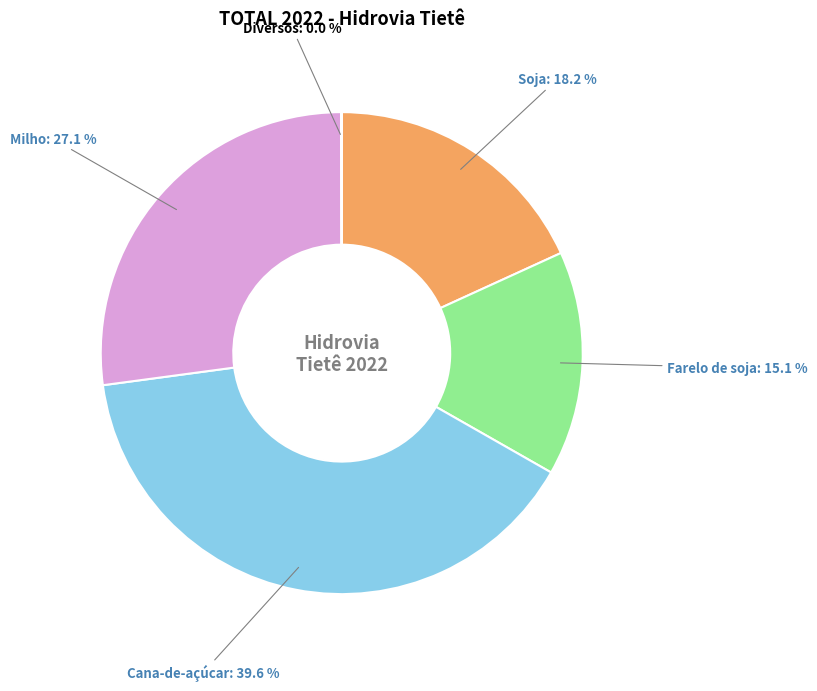

To the nearest percent, what is the difference between the largest and smallest slice percentages?

40%